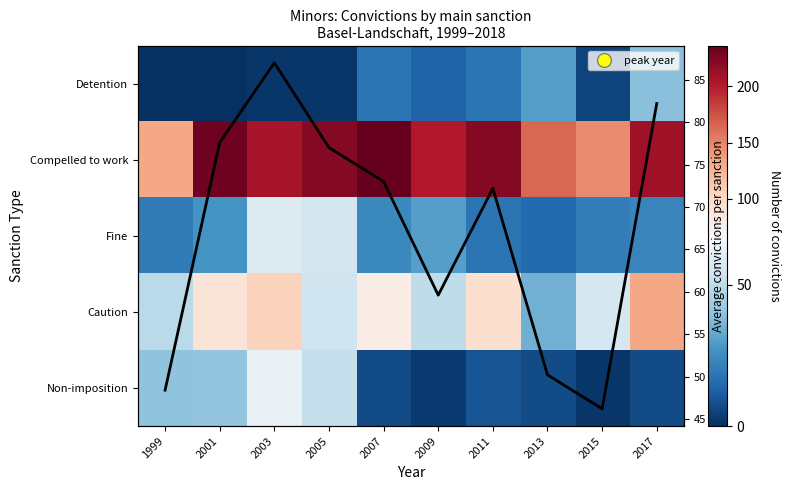

How many positive values does the Detention series have?

9